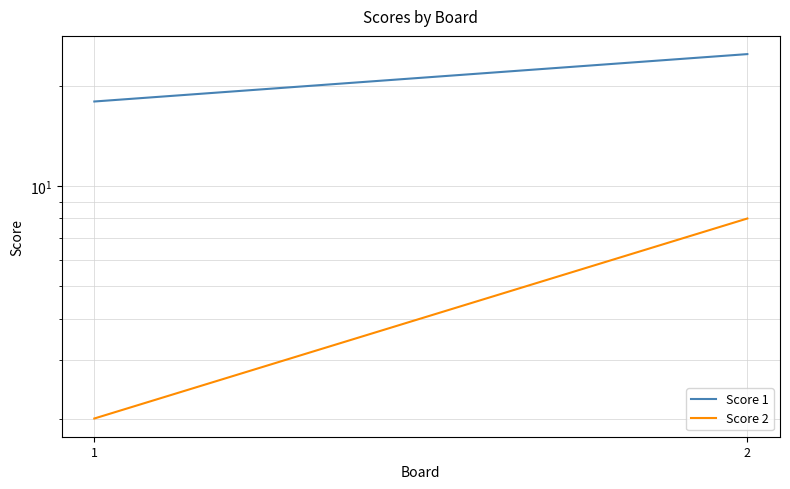

What is the greatest value displayed?

25